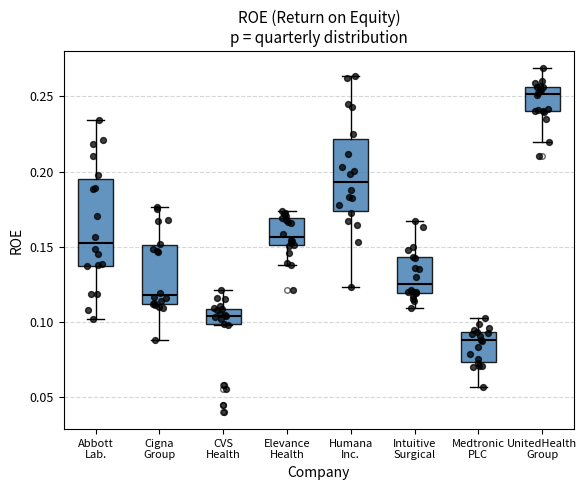

Reading left to right, read every box against the y-axis: the position of its median line, the range the box covers, and the ends of its whiskers. The values are not printed on the chart, so give them approximately, as read against the axis.

Abbott Lab.: median 0.155, box 0.135 to 0.195, whiskers 0.100 to 0.235
Cigna Group: median 0.120, box 0.110 to 0.150, whiskers 0.090 to 0.175
CVS Health: median 0.105, box 0.100 to 0.110, whiskers 0.100 to 0.120
Elevance Health: median 0.155, box 0.150 to 0.170, whiskers 0.140 to 0.175
Humana Inc.: median 0.195, box 0.175 to 0.220, whiskers 0.125 to 0.265
Intuitive Surgical: median 0.125, box 0.120 to 0.145, whiskers 0.110 to 0.165
Medtronic PLC: median 0.090, box 0.075 to 0.095, whiskers 0.055 to 0.105
UnitedHealth Group: median 0.250, box 0.240 to 0.255, whiskers 0.220 to 0.270